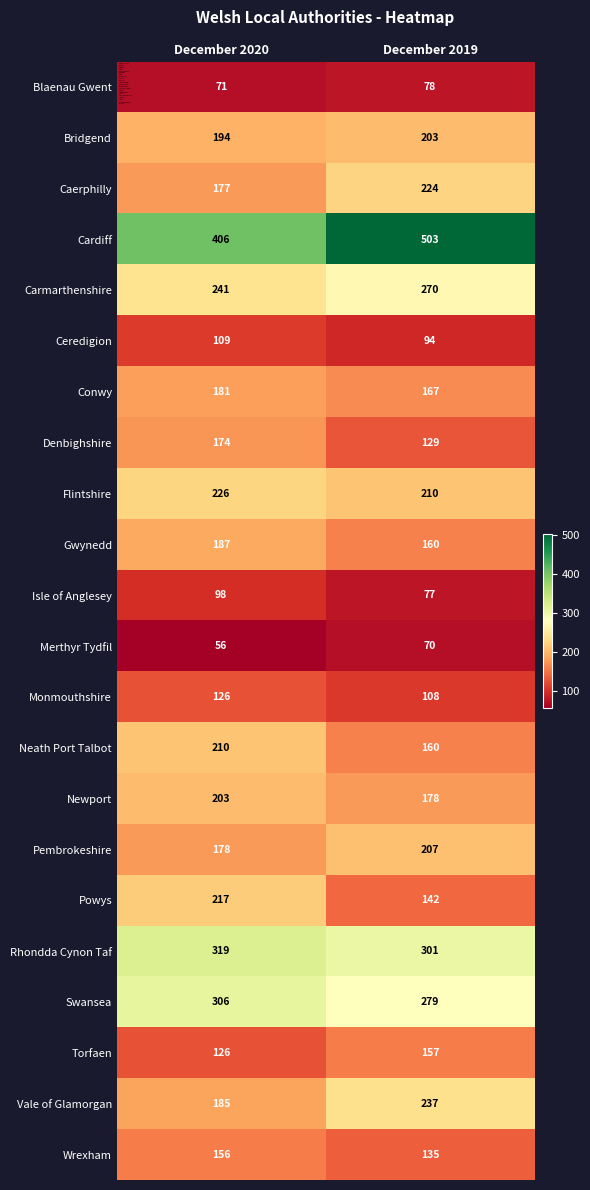

Which label corresponds to the largest value in the chart?

December 2019